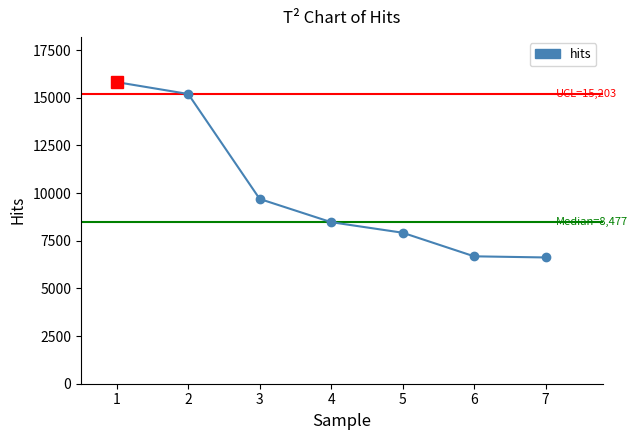

What is the change in value from 6 to 7?

-60